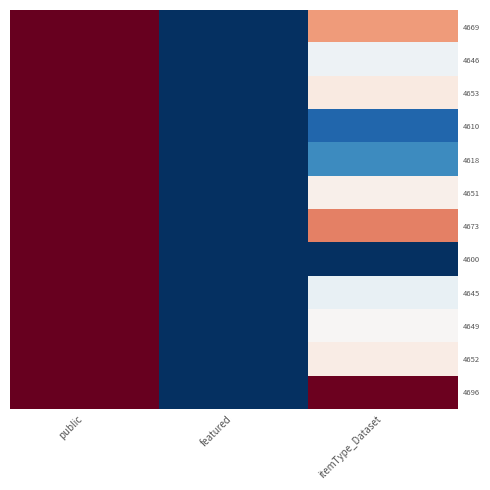

At which category does the chart reach its minimum across all series?

featured